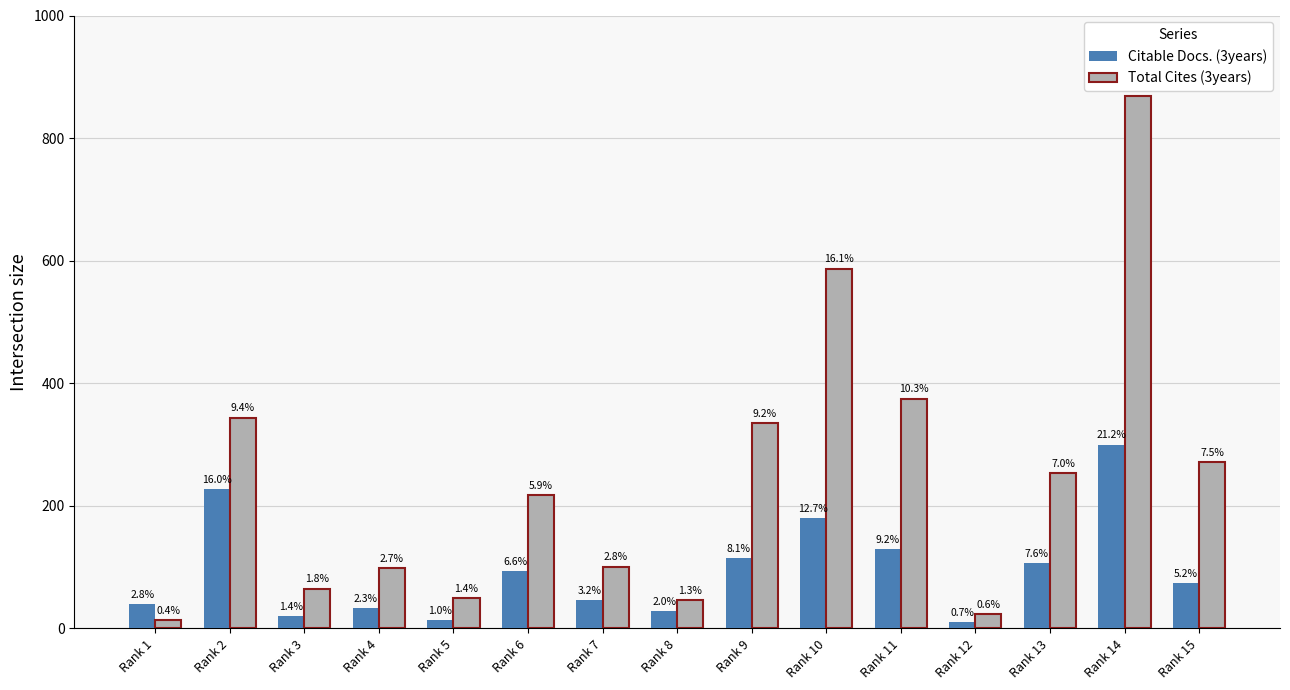

How many bars are there in total?

30